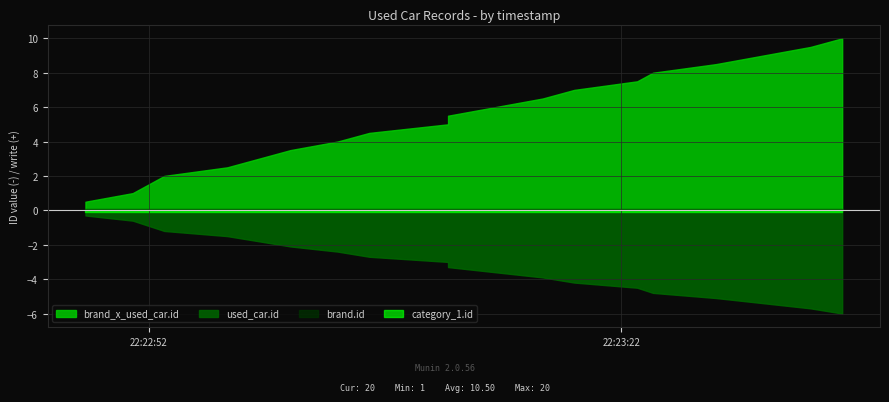

Does the chart display data point markers on the line(s)?

No